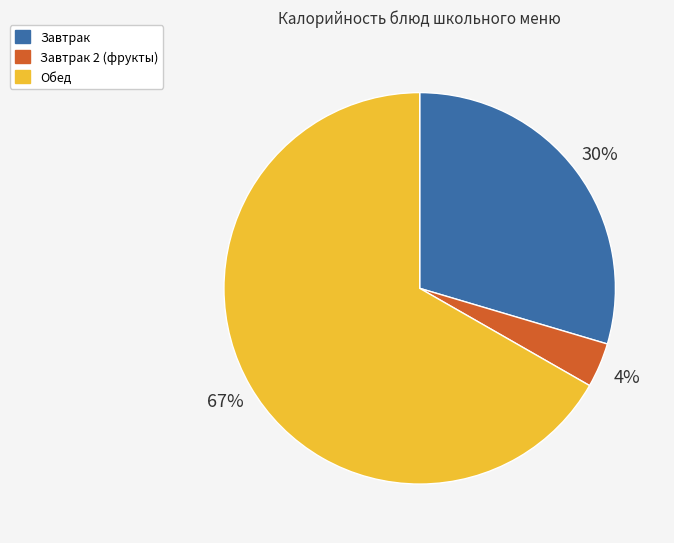

How many slices are in this pie chart?

3